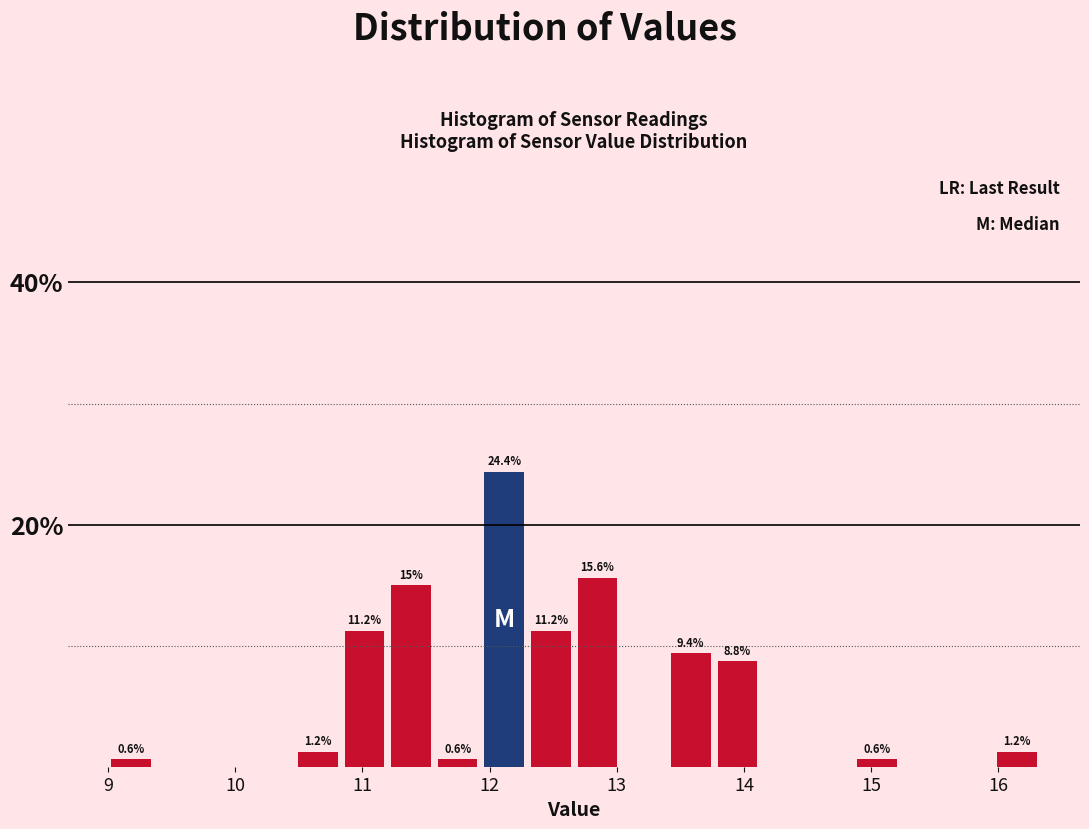

Read against the x-axis, roughly where is the centre of the tallest bar?

12.1